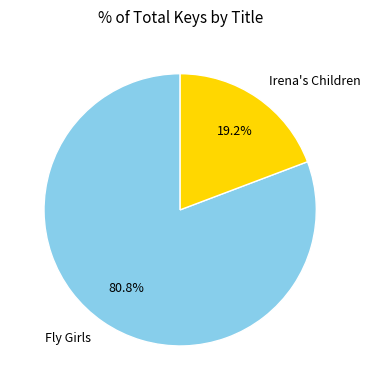

What percentage do Fly Girls and Irena's Children together represent?

100.0%